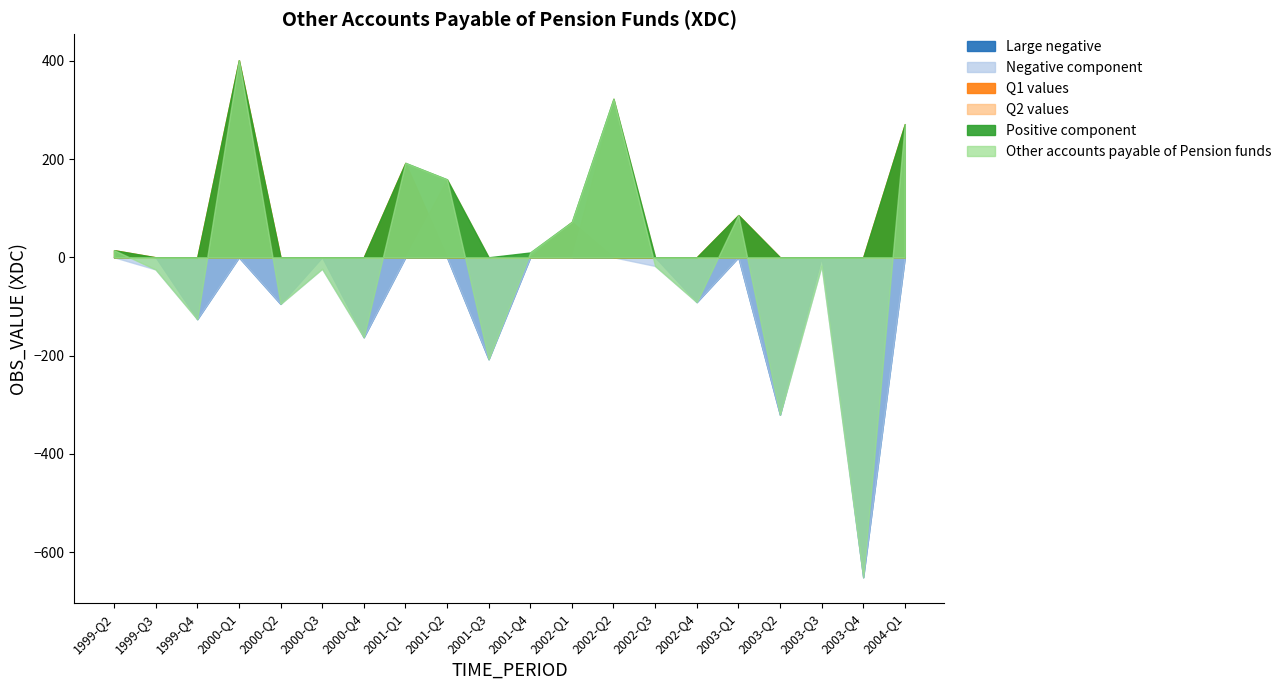

What is the label of the 18th point from the left?

2003-Q3